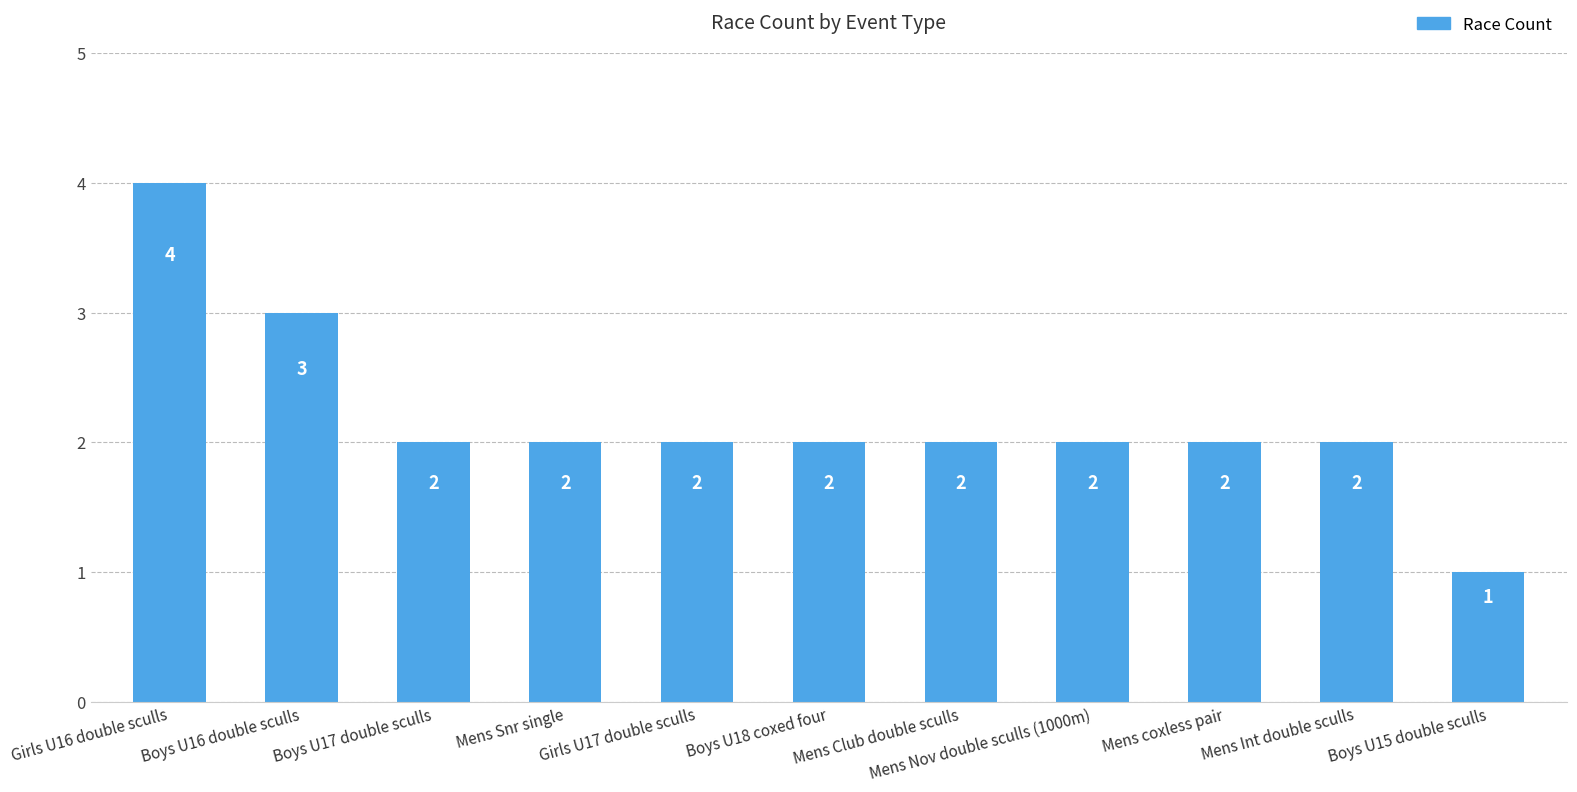

Reading right to left, what are all the values shown in this chart?

Boys U15 double sculls=1	Mens Int double sculls=2	Mens coxless pair=2	Mens Nov double sculls (1000m)=2	Mens Club double sculls=2	Boys U18 coxed four=2	Girls U17 double sculls=2	Mens Snr single=2	Boys U17 double sculls=2	Boys U16 double sculls=3	Girls U16 double sculls=4